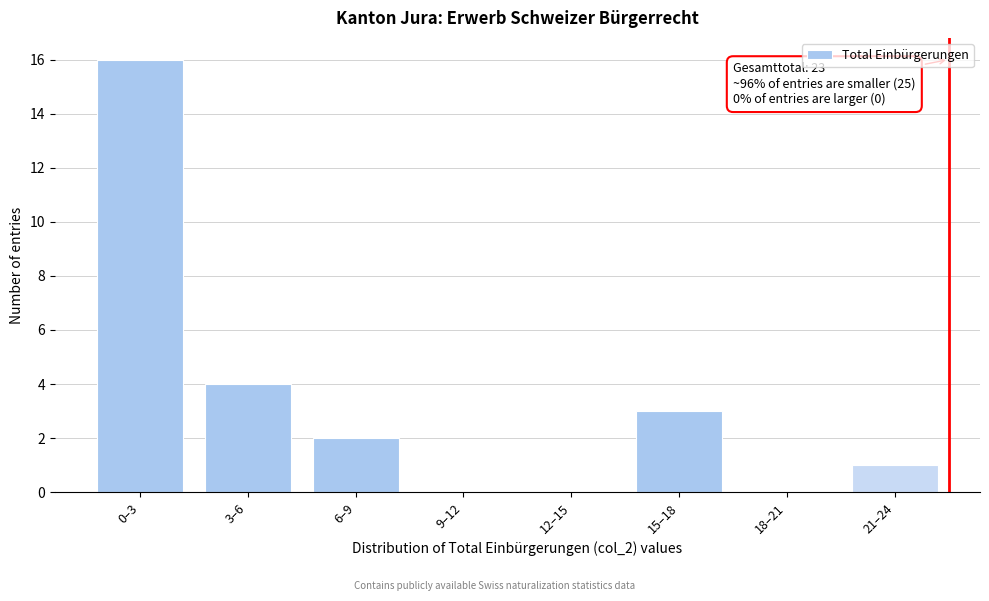

Reading left to right, list all the values displayed in this chart.

0–3=16	3–6=4	6–9=2	9–12=0	12–15=0	15–18=3	18–21=0	21–24=1